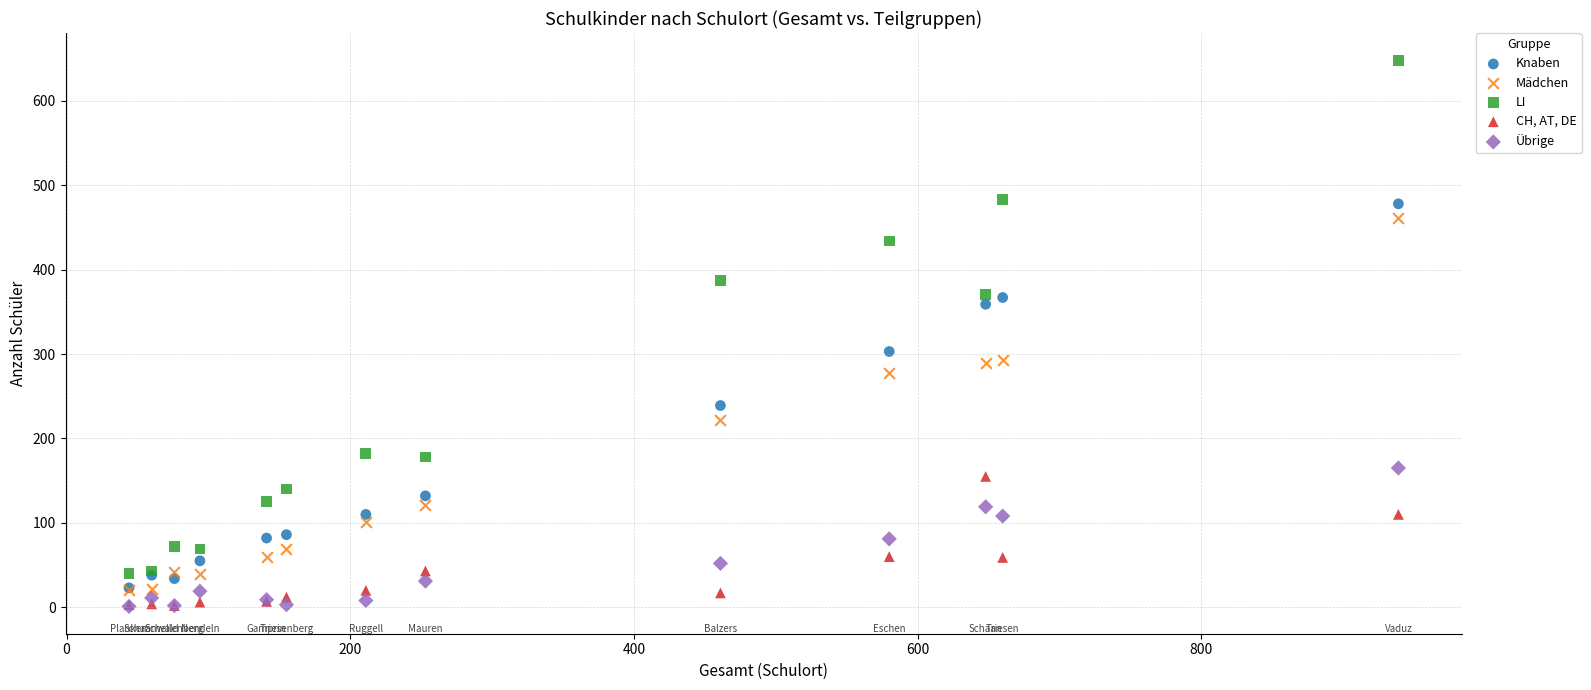

In the Knaben series, what Y value is closest to 250?

239